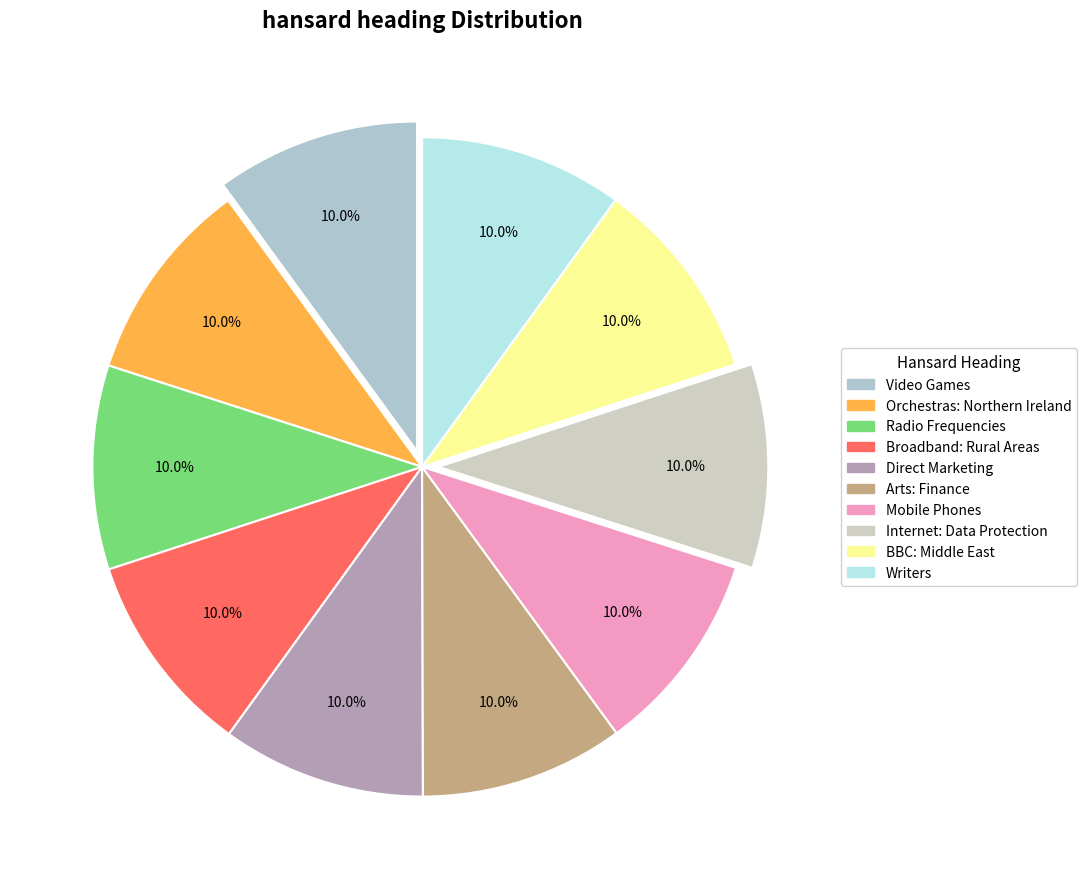

Is it true that Video Games is 24% of the pie?

False